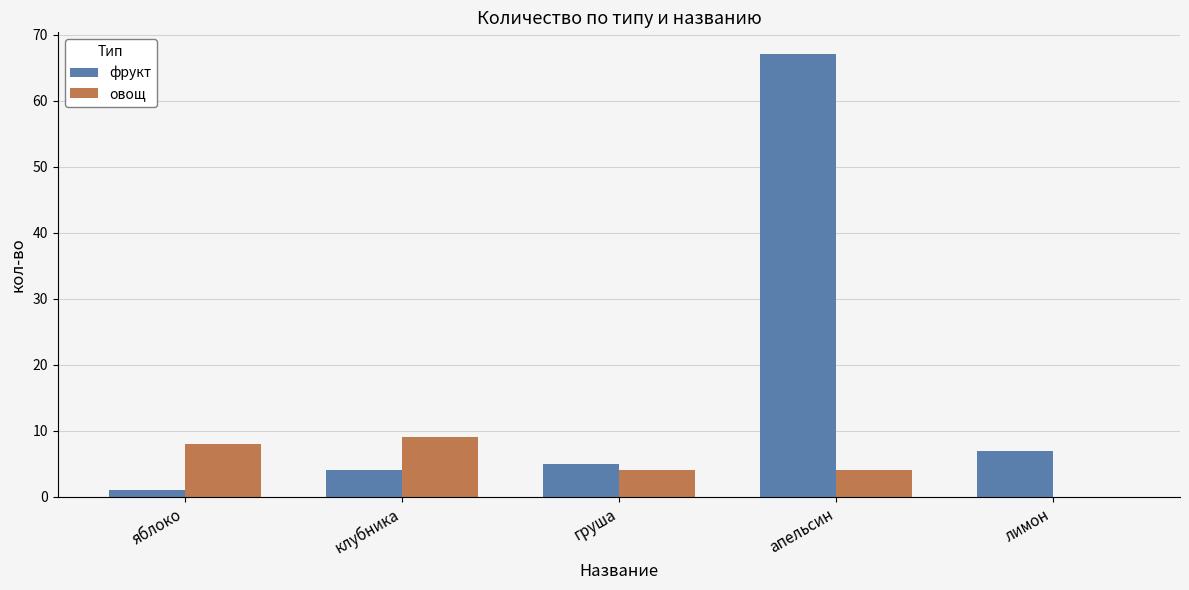

What is the approximate value of овощ at груша?

4